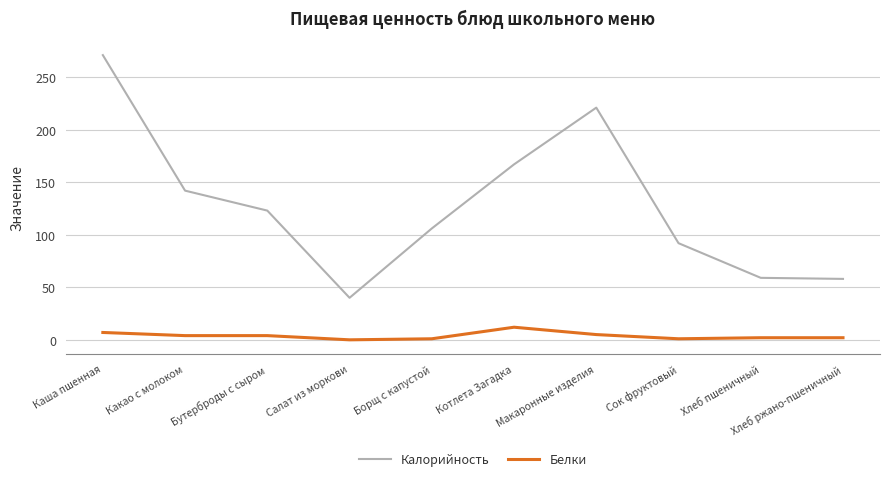

List the series in order of their peak value, lowest first.

Белки, Калорийность